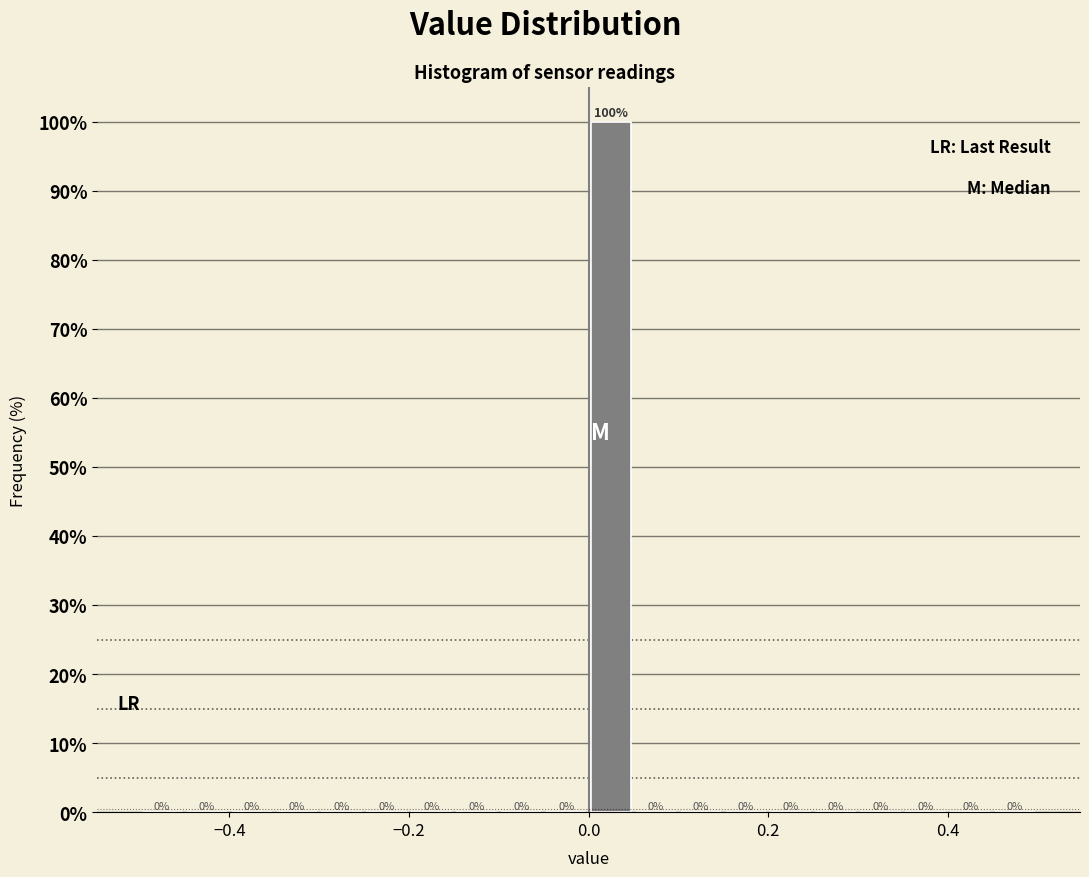

Read against the x-axis, roughly where is the centre of the tallest bar?

0.02